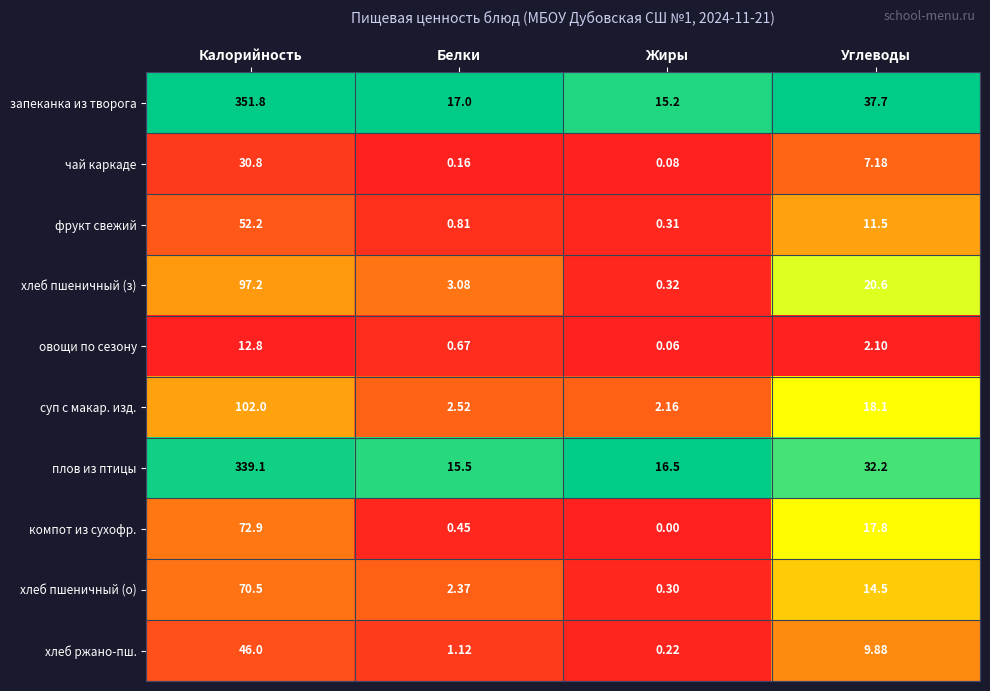

Which series has the widest spread of values?

запеканка из творога